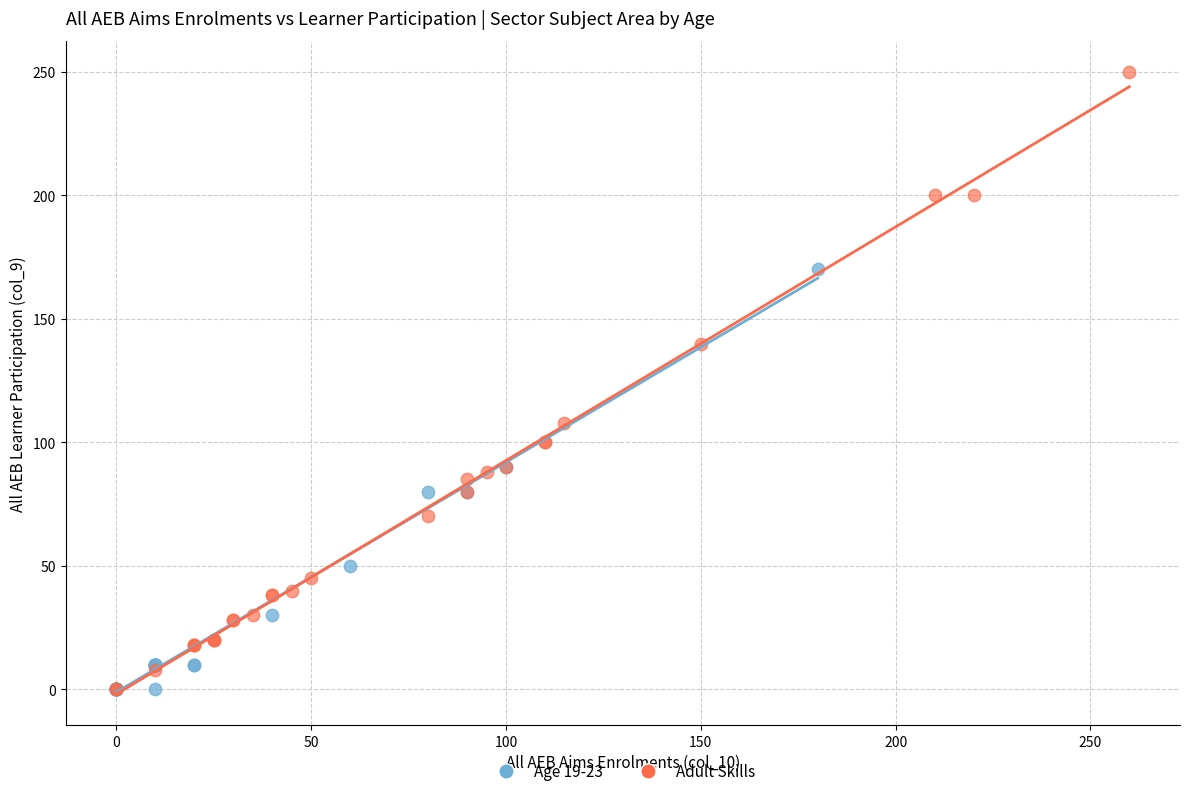

Which series has the largest Y range (max minus min)?

Adult Skills